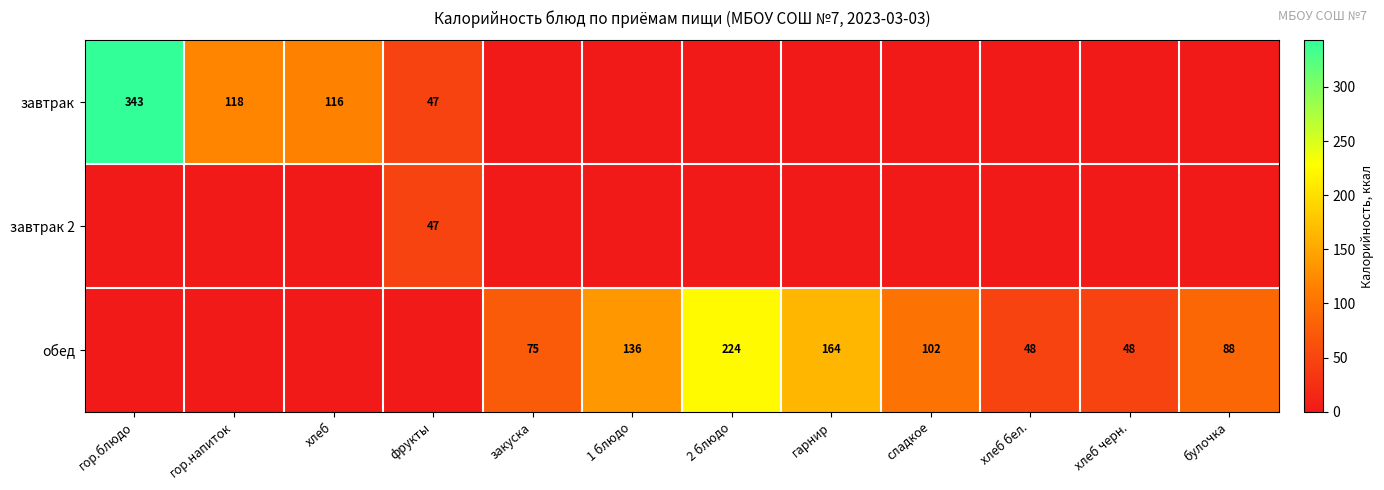

What is the greatest value displayed?

343.0